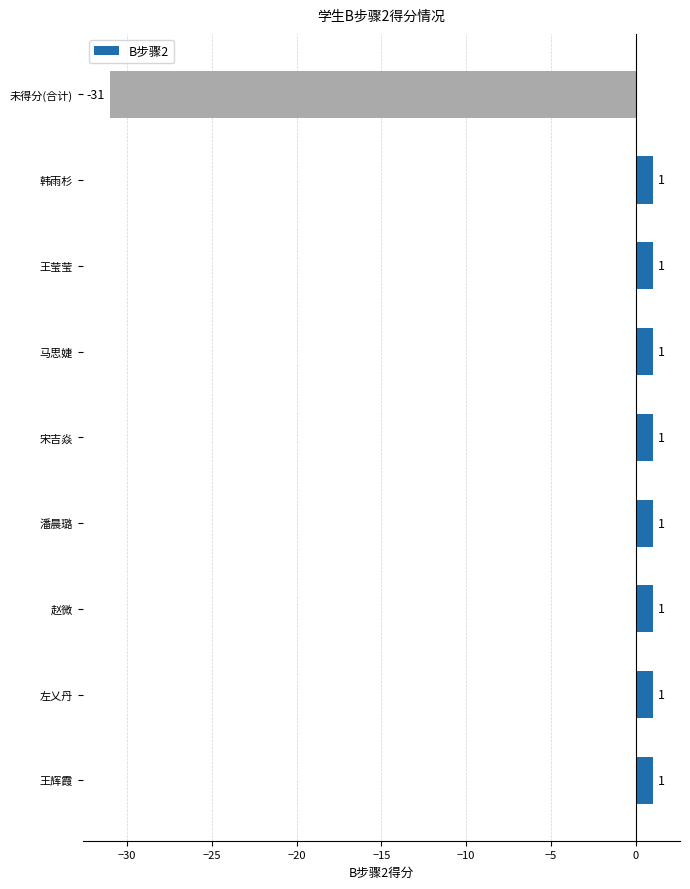

What is the average value?

-3